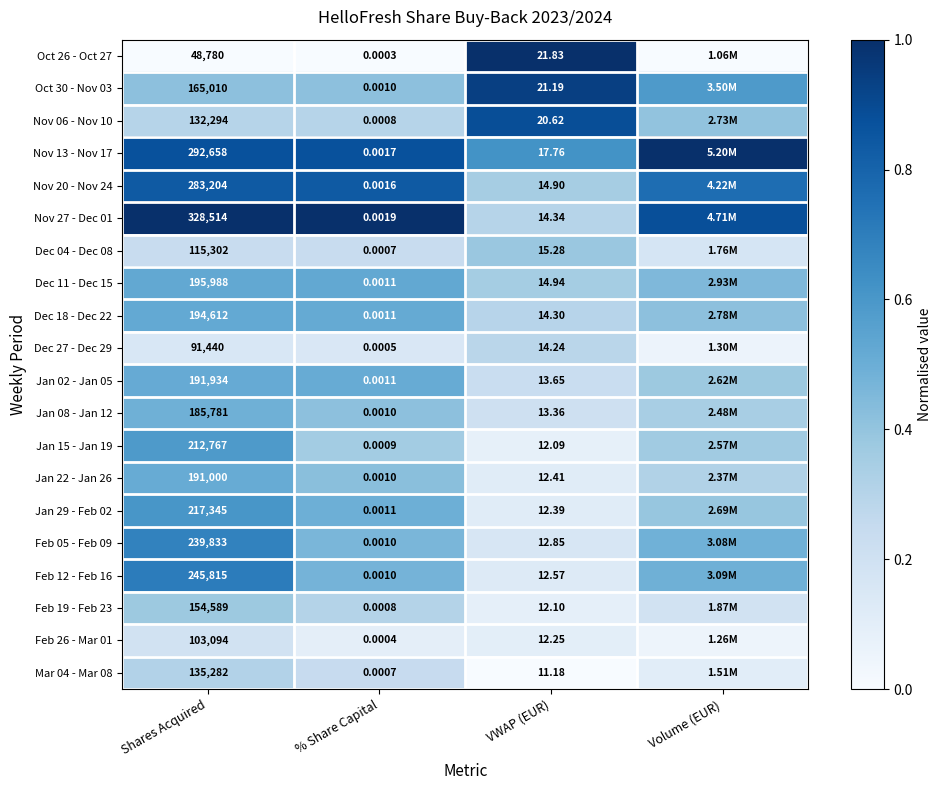

Is the value of Oct 30 - Nov 03 at VWAP (EUR) greater than the value of Jan 22 - Jan 26 at VWAP (EUR)?

Yes